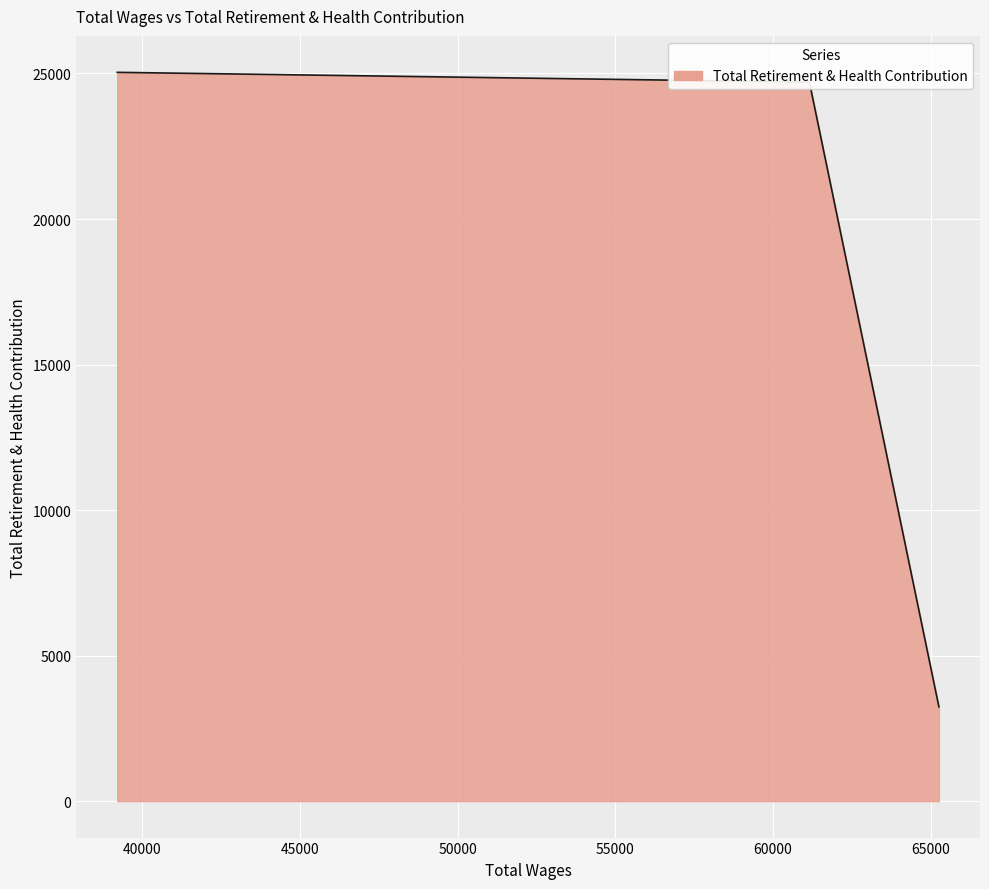

What is the average value?

17661